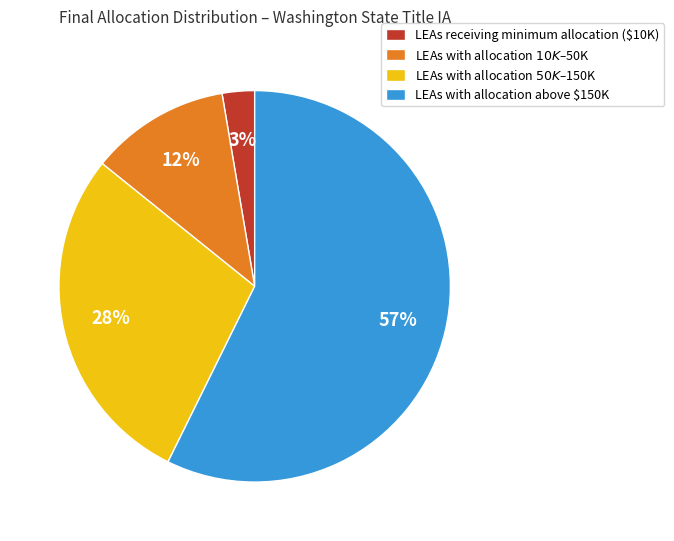

Is it true that LEAs receiving minimum allocation ($10K) is 3% of the pie?

True